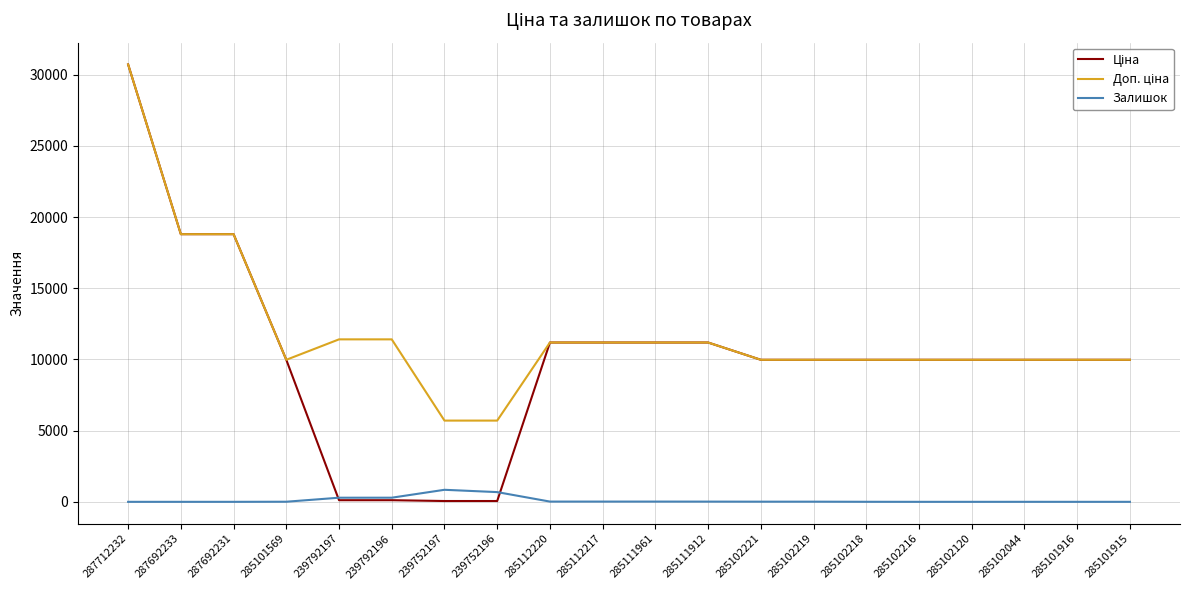

What is the maximum value shown in the chart?

30717.1